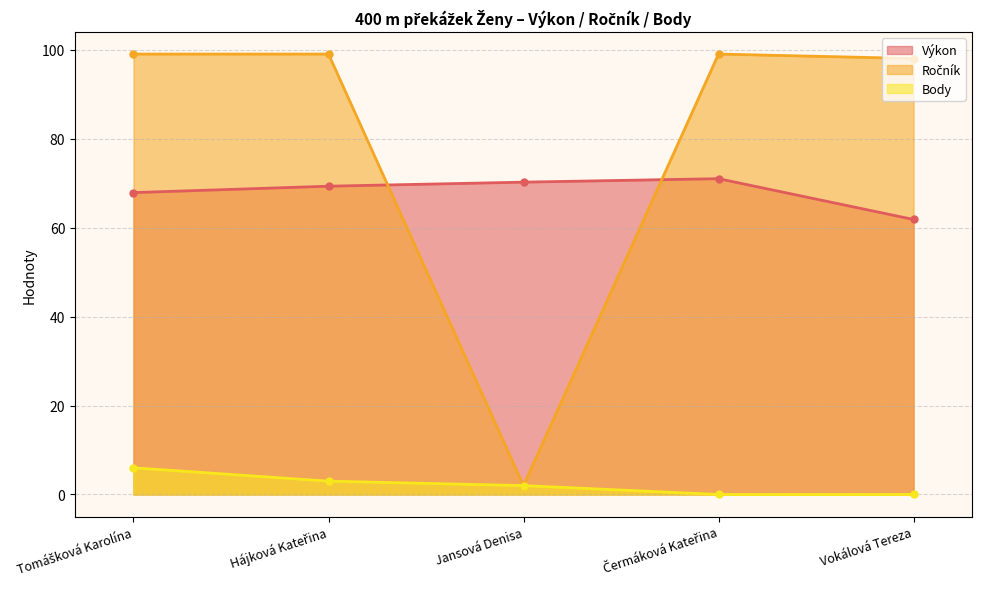

True or false: Body and Ročník intersect in this chart.

False